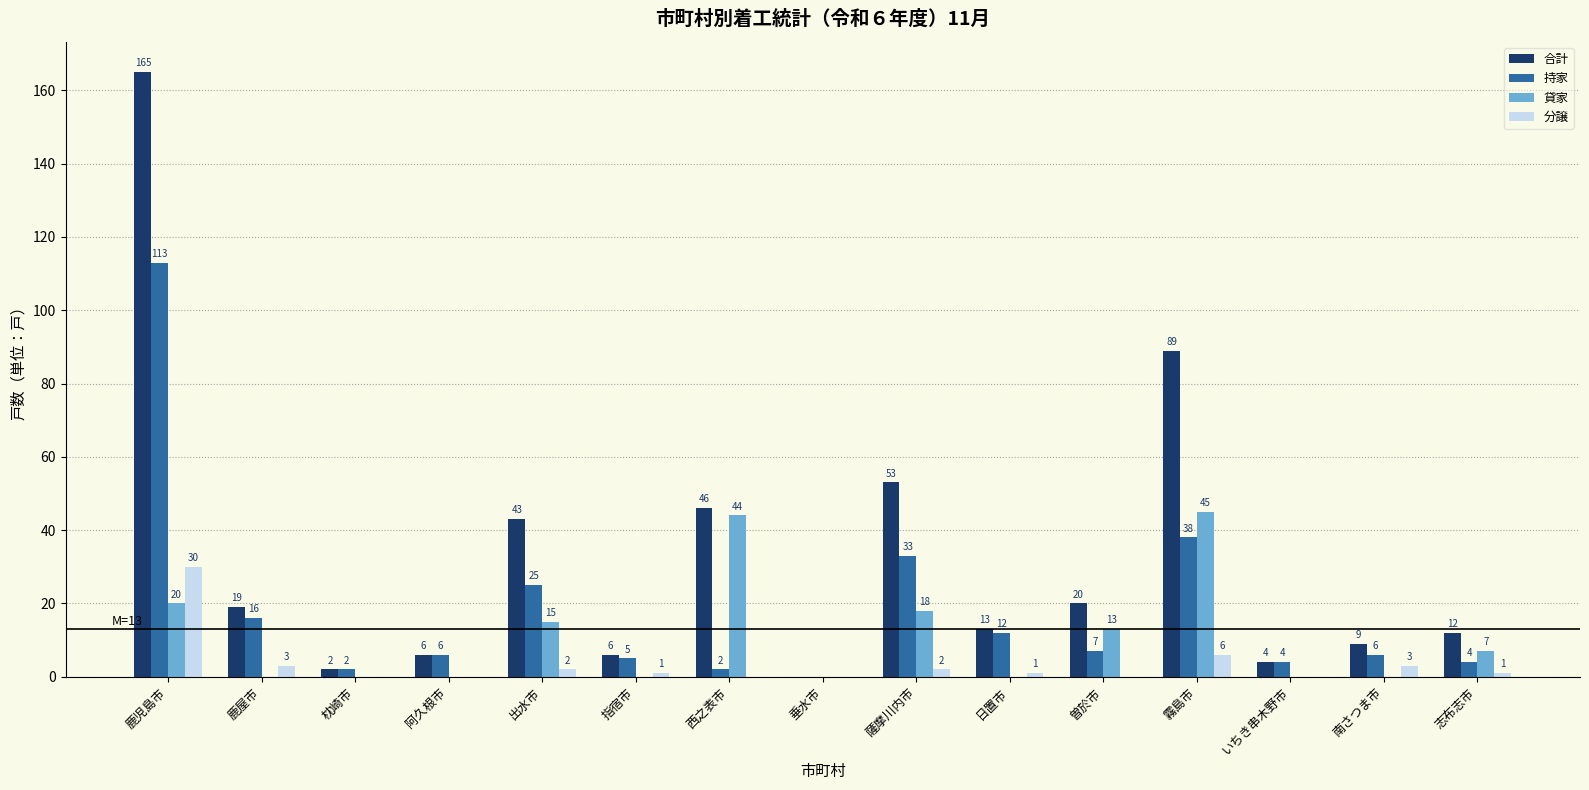

Reading left to right, extract all data points from this chart.

合計: 鹿児島市=165	鹿屋市=19	枕崎市=2	阿久根市=6	出水市=43	指宿市=6	西之表市=46	垂水市=0	薩摩川内市=53	日置市=13	曽於市=20	霧島市=89	いちき串木野市=4	南さつま市=9	志布志市=12
持家: 鹿児島市=113	鹿屋市=16	枕崎市=2	阿久根市=6	出水市=25	指宿市=5	西之表市=2	垂水市=0	薩摩川内市=33	日置市=12	曽於市=7	霧島市=38	いちき串木野市=4	南さつま市=6	志布志市=4
貸家: 鹿児島市=20	鹿屋市=0	枕崎市=0	阿久根市=0	出水市=15	指宿市=0	西之表市=44	垂水市=0	薩摩川内市=18	日置市=0	曽於市=13	霧島市=45	いちき串木野市=0	南さつま市=0	志布志市=7
分譲: 鹿児島市=30	鹿屋市=3	枕崎市=0	阿久根市=0	出水市=2	指宿市=1	西之表市=0	垂水市=0	薩摩川内市=2	日置市=1	曽於市=0	霧島市=6	いちき串木野市=0	南さつま市=3	志布志市=1